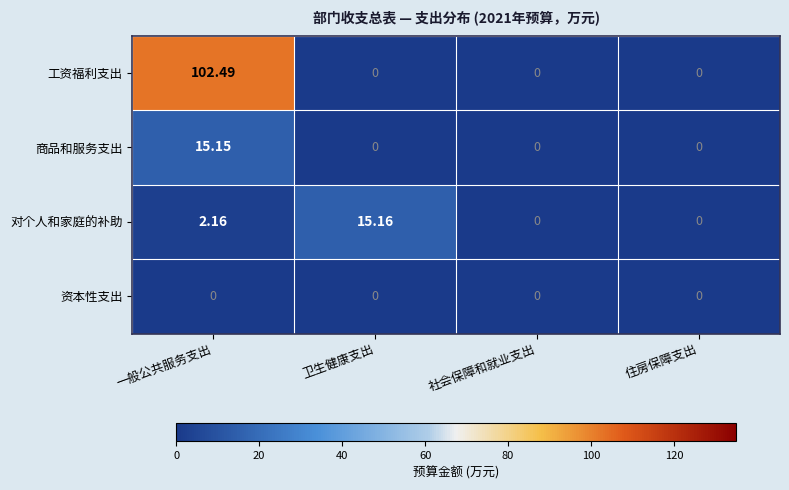

What is the total value across all series at 一般公共服务支出?

119.8